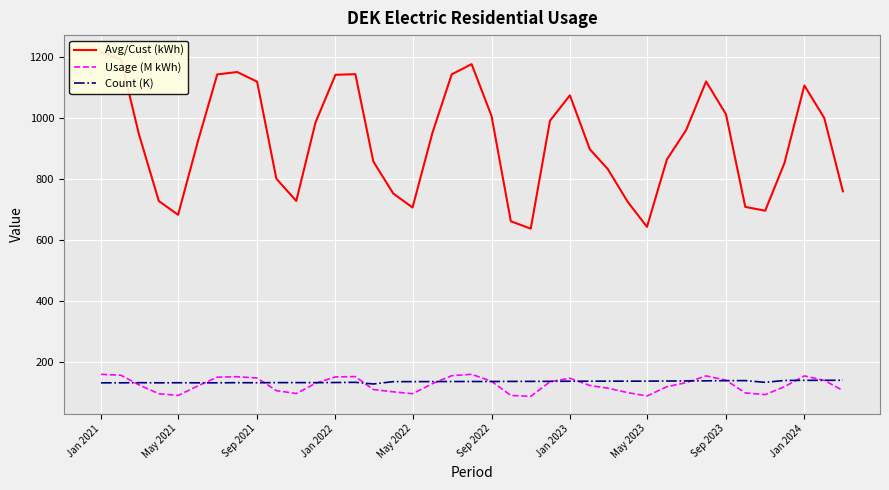

How many categories are shown in the chart?

39